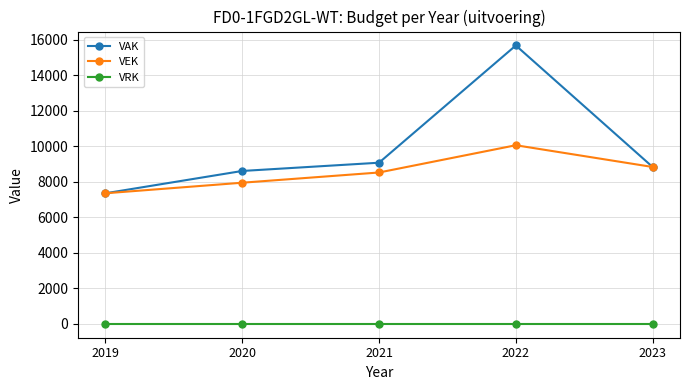

True or false: VRK and VEK intersect in this chart.

False